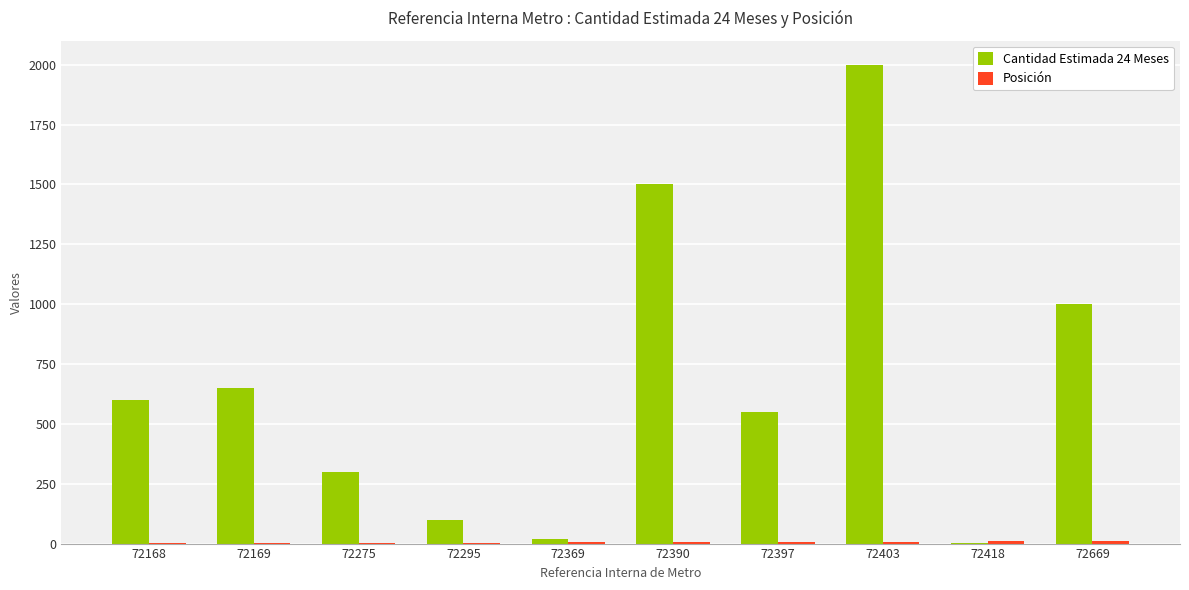

At which category does the chart reach its peak across all series?

72403